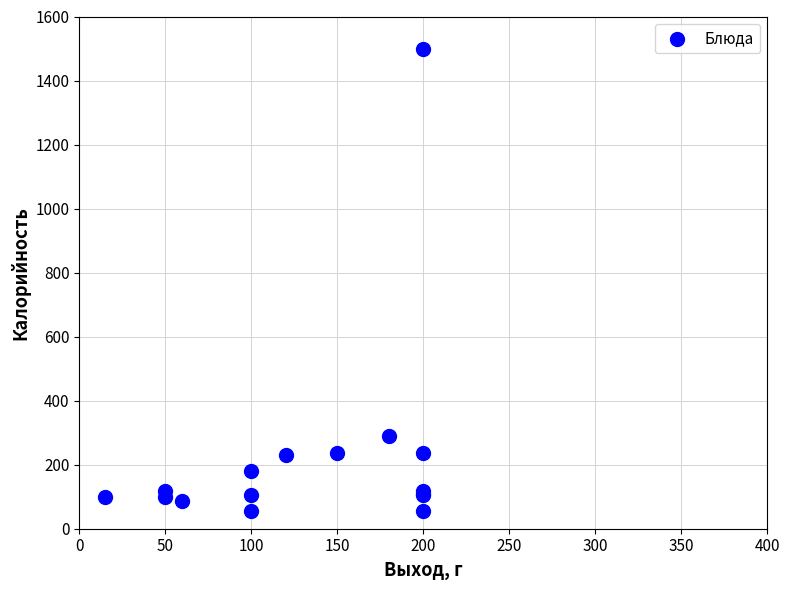

What Y value in the scatter plot is closest to 778?

290.0